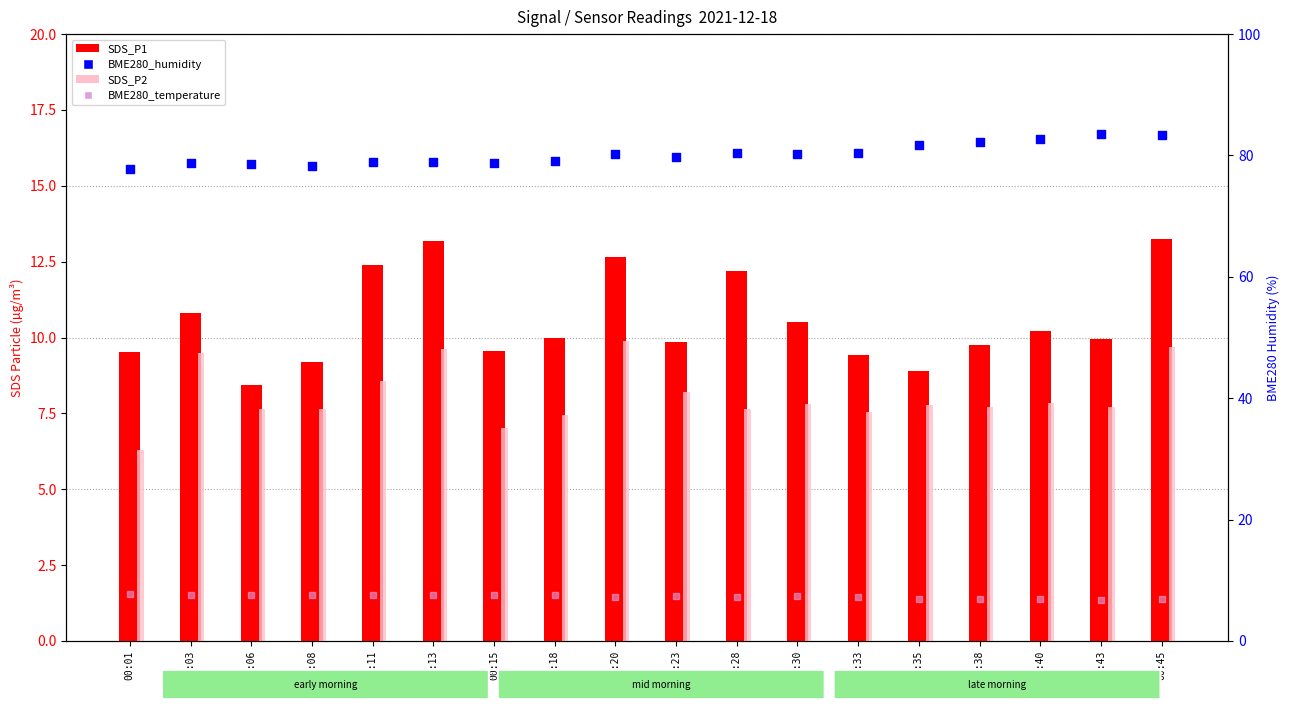

At how many categories does at least one series exceed 35?

18